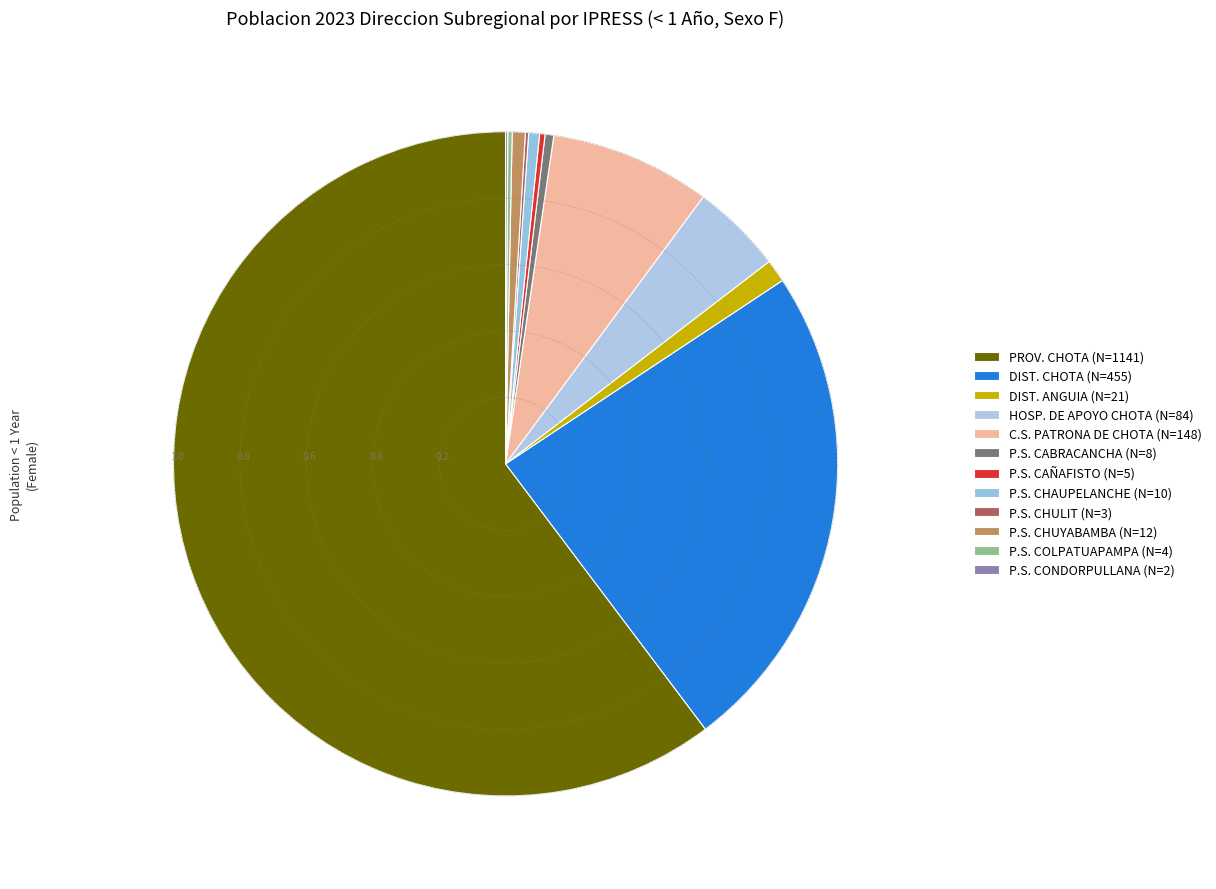

What is the largest slice in the pie chart?

PROV. CHOTA